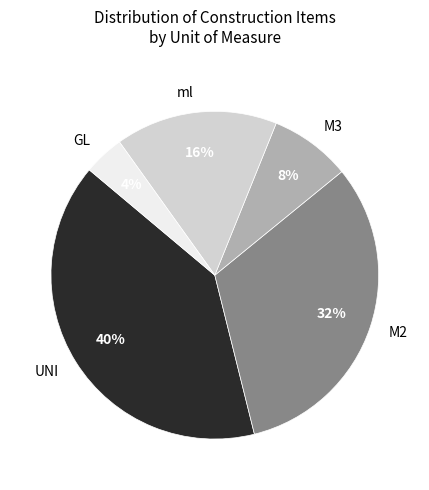

To the nearest percent, what percentage of the pie is UNI?

40%